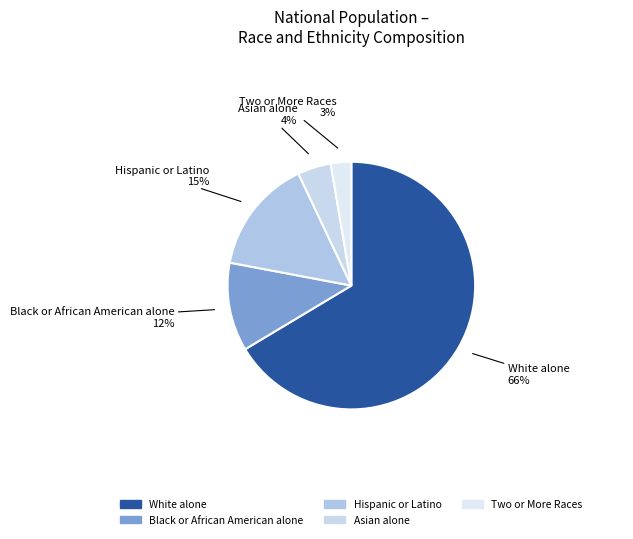

Is the sum of White alone and Hispanic or Latino greater than half?

Yes